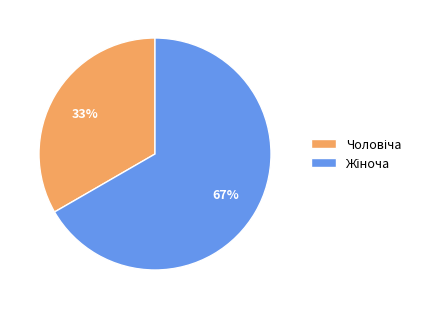

To the nearest percent, what is the average slice percentage?

50%